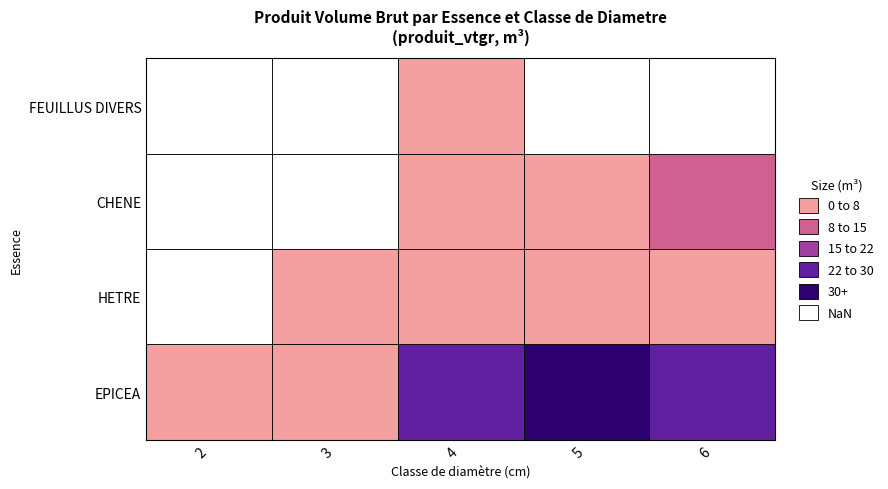

What is the approximate value of CHENE at 5?

6.1